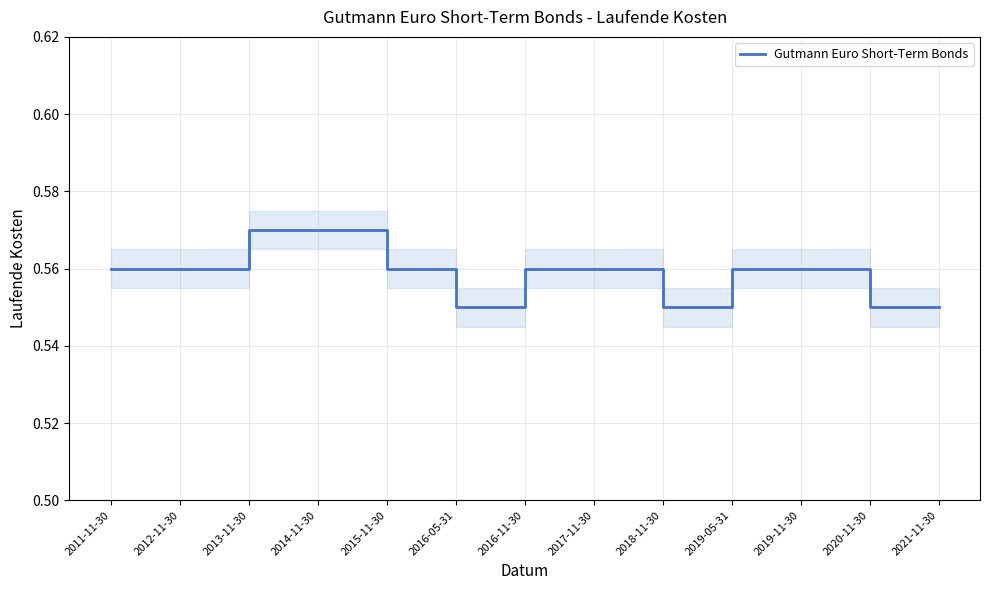

Between 2016-11-30 and 2018-11-30, which is larger?

2016-11-30